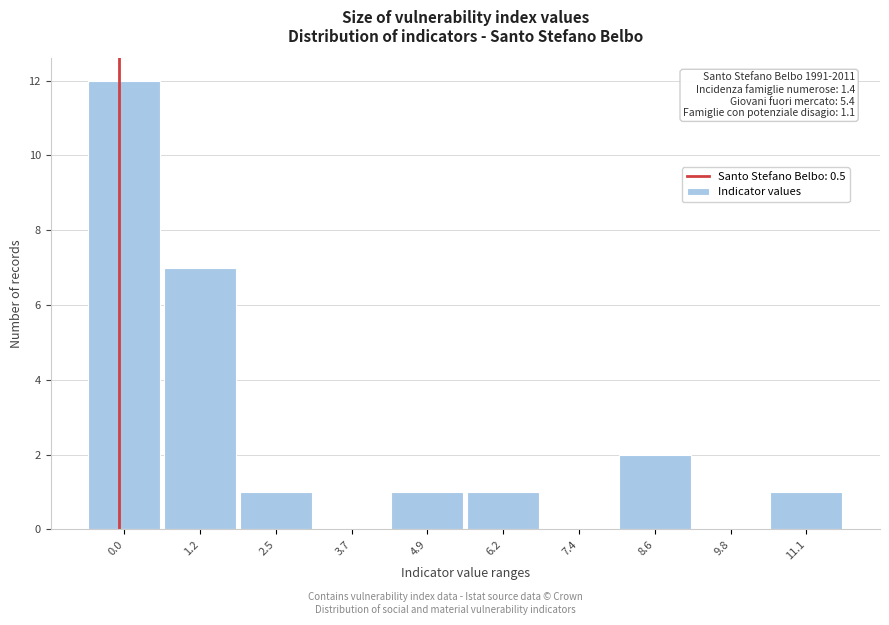

Reading left to right, transcribe all the data shown in this chart.

0.0=12	1.2=7	2.5=1	3.7=0	4.9=1	6.2=1	7.4=0	8.6=2	9.8=0	11.1=1